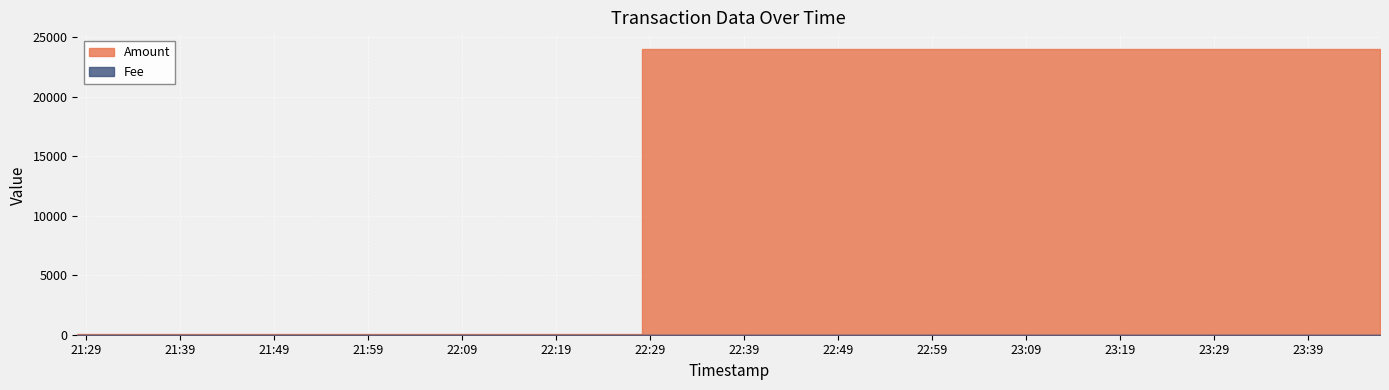

Where is the first local maximum for Fee?

2017-06-03 23:23:28